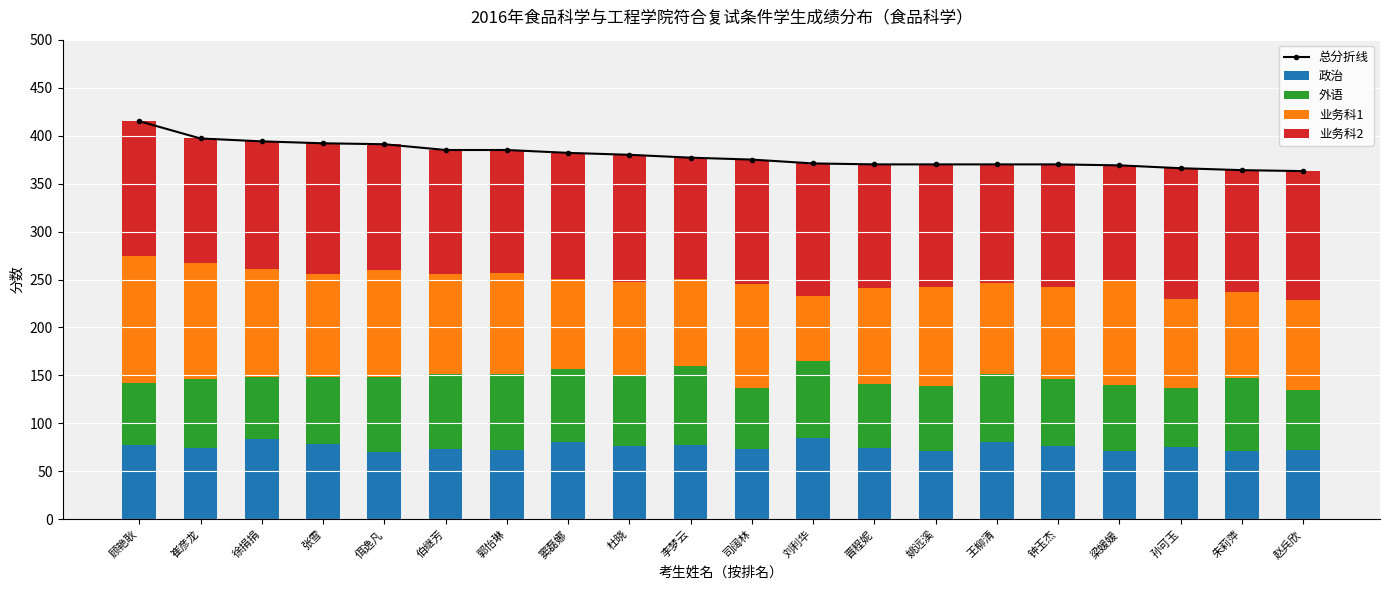

What is the difference between the maximum and minimum values in the 外语 series?

20